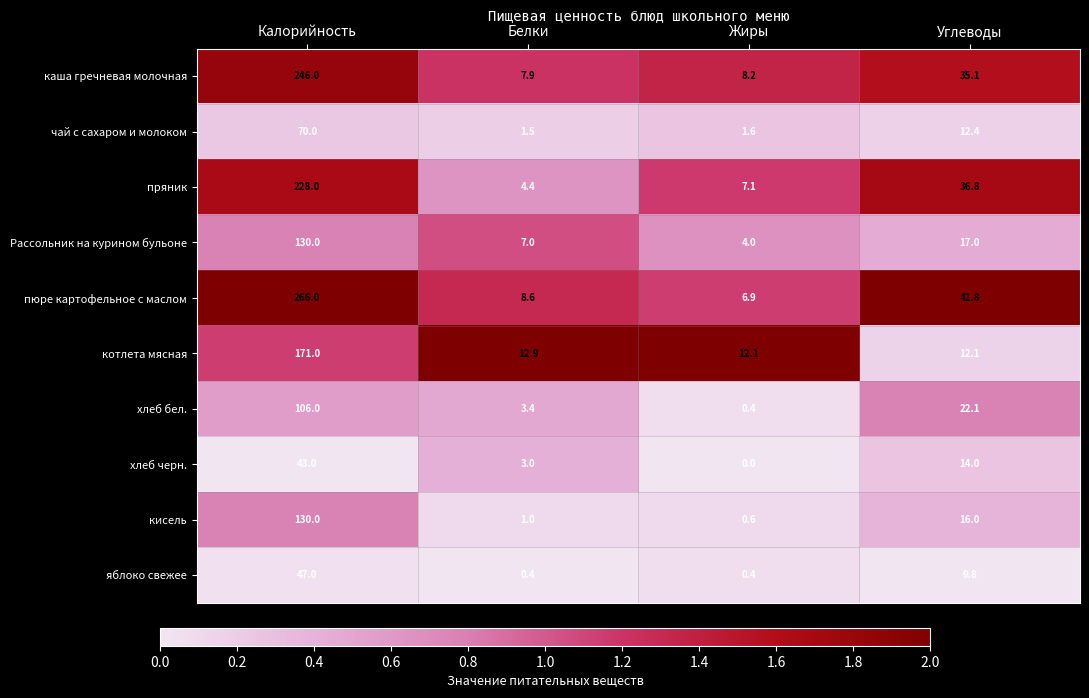

Which category has the lowest value across all series?

Жиры